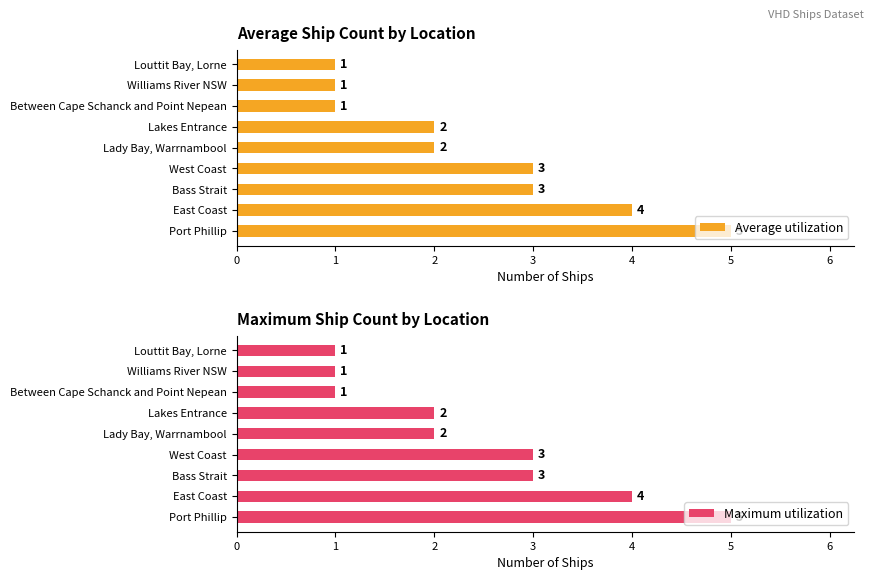

What is the difference between the Maximum utilization values at 0 and 2?

2